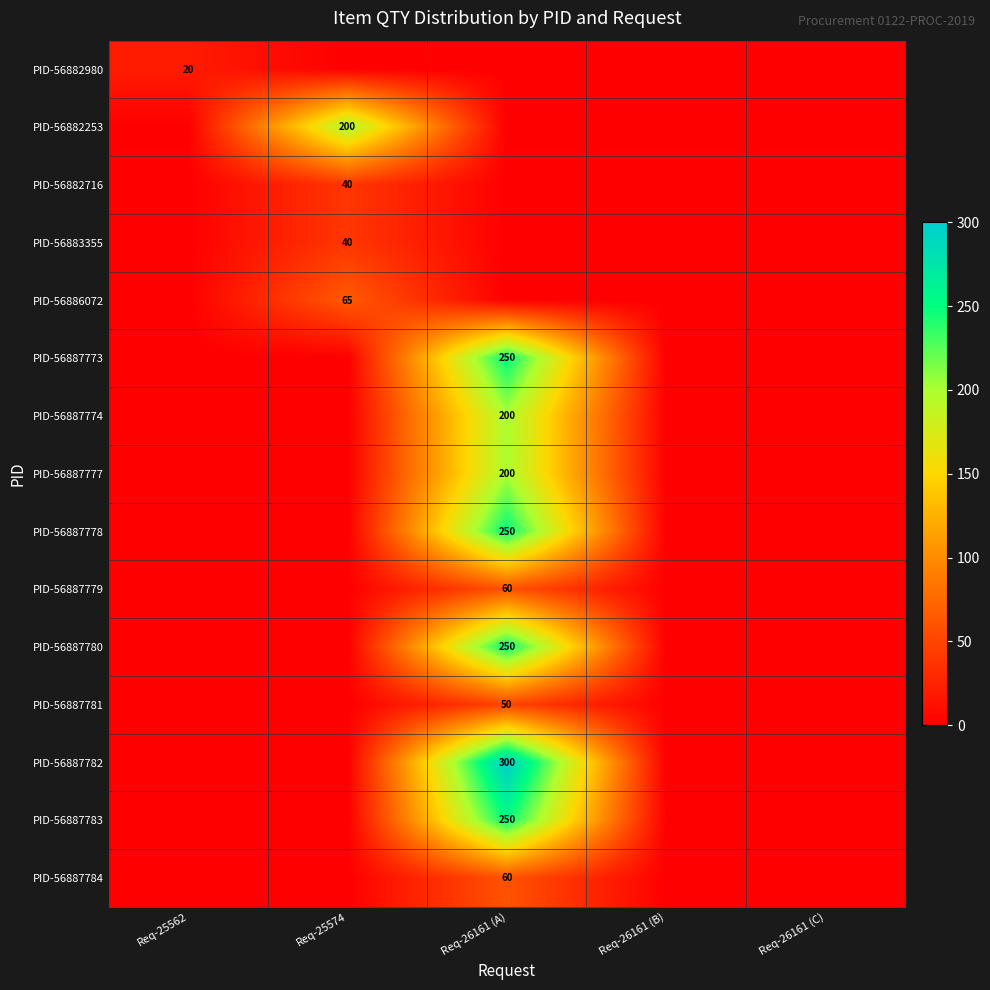

The value of PID-56887774 at Req-26161 (A) is 200. True or false?

True